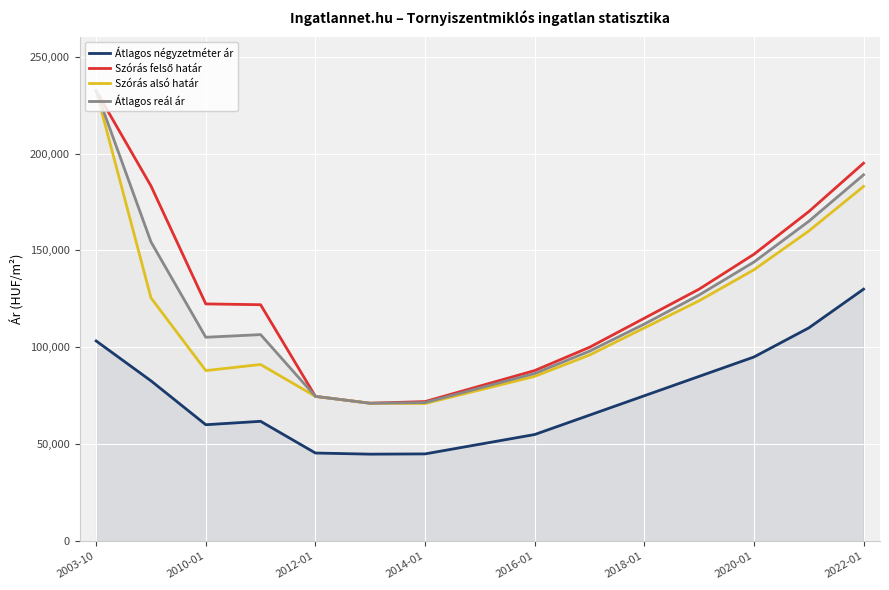

How many interior local valleys does the Szórás alsó határ series have?

2